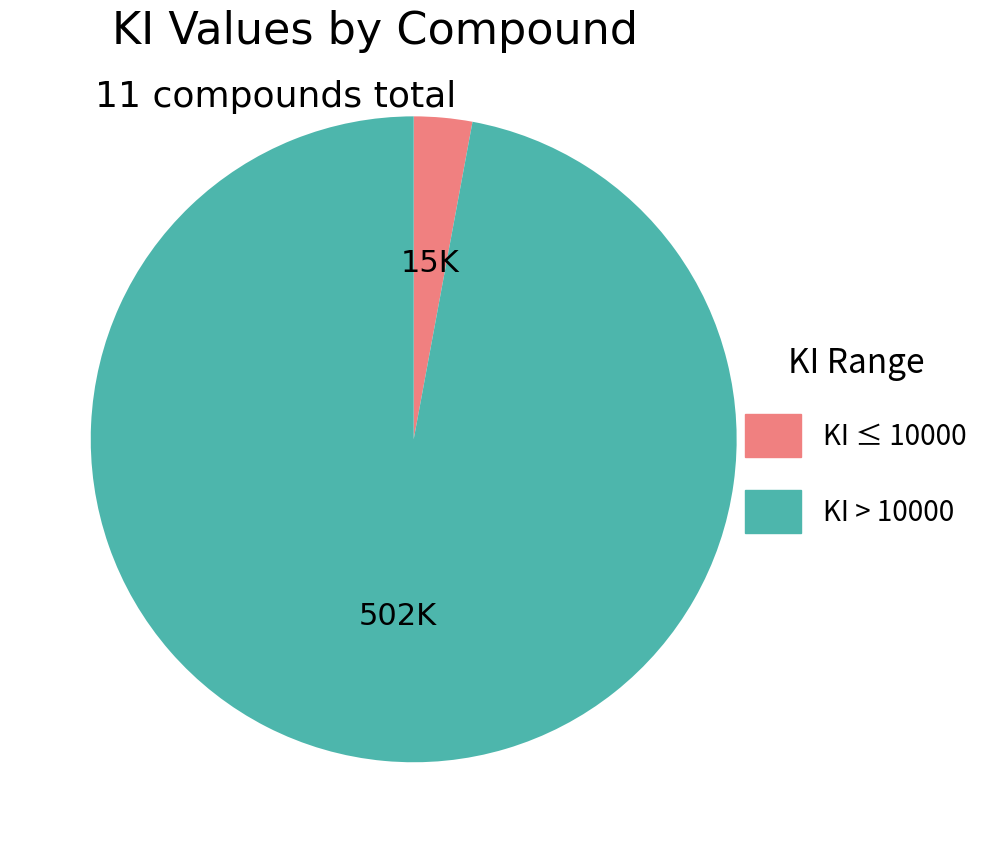

Is there a majority slice in this chart?

Yes